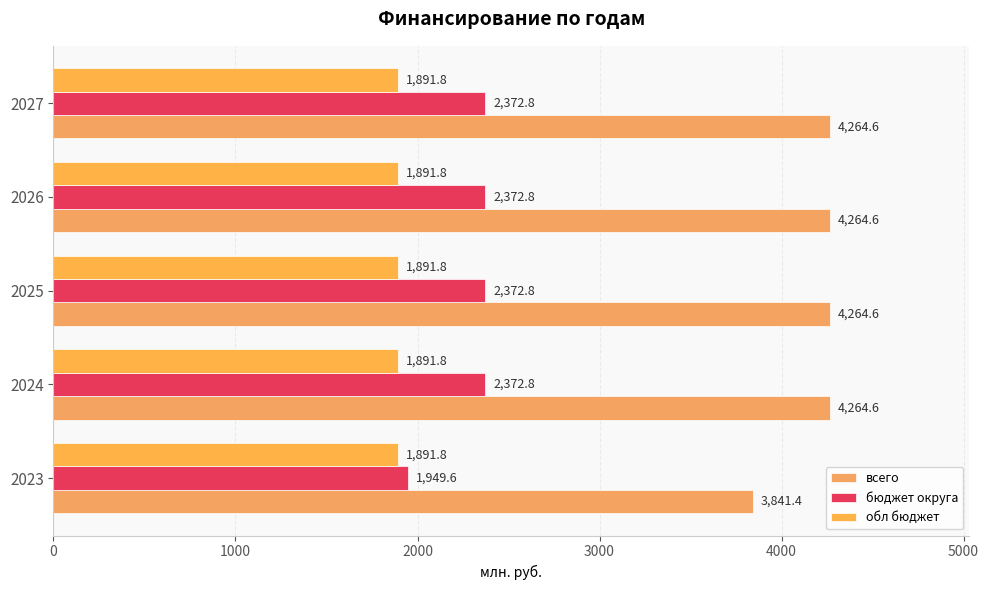

How many data points does each series have?

5